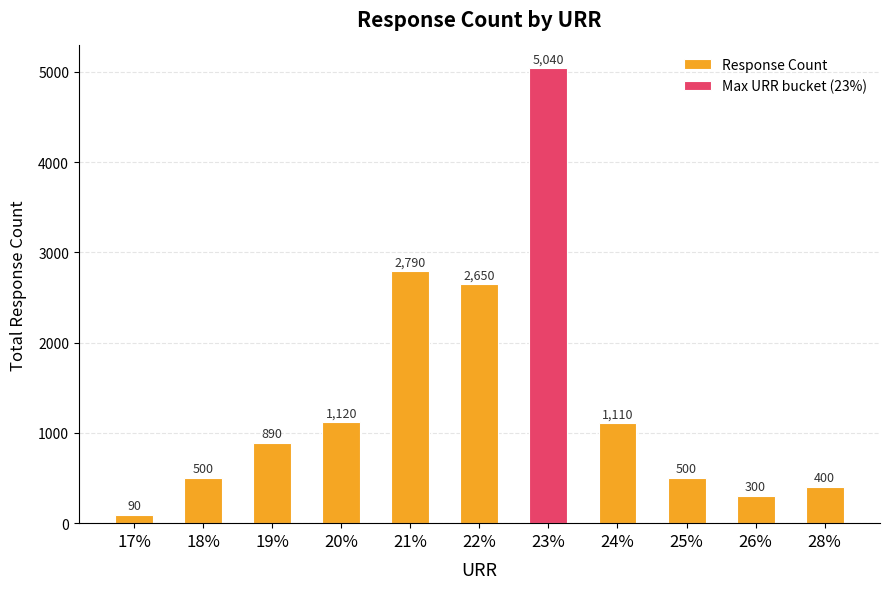

Where does the data first go above 890?

20%